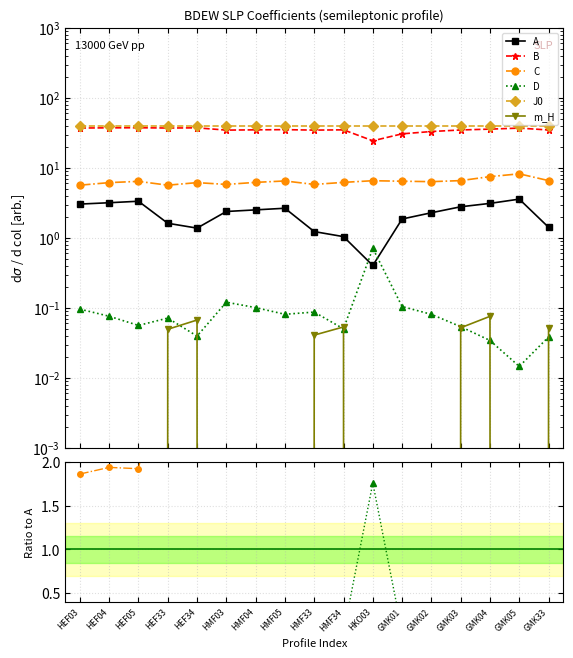

What is the label of the 8th point from the right?

HMF34